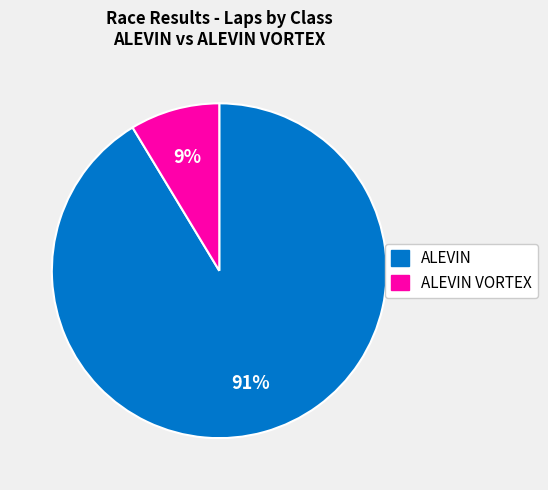

To the nearest percent, what is the average slice percentage?

50%